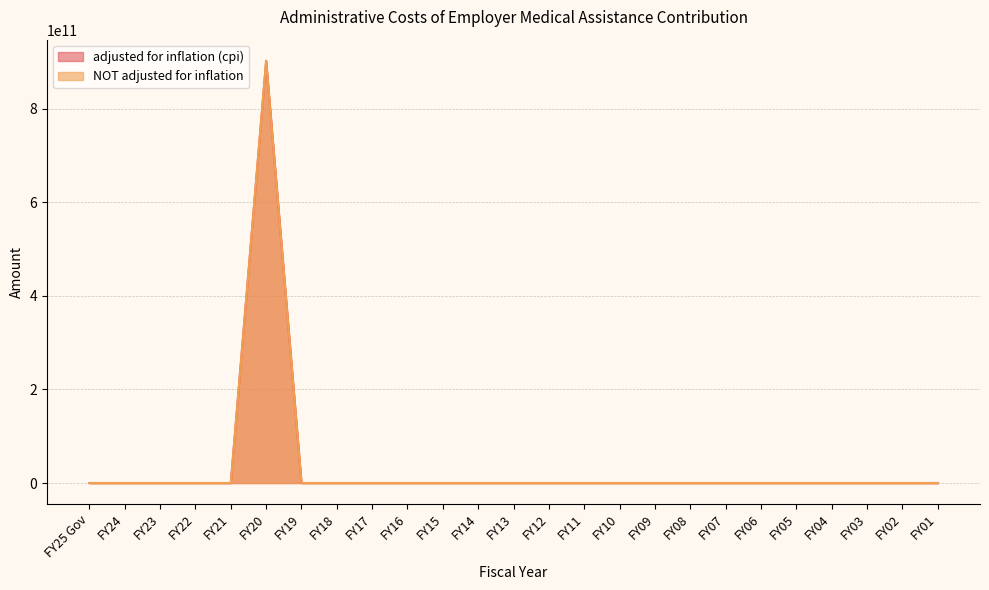

How many lines are shown in the chart?

2